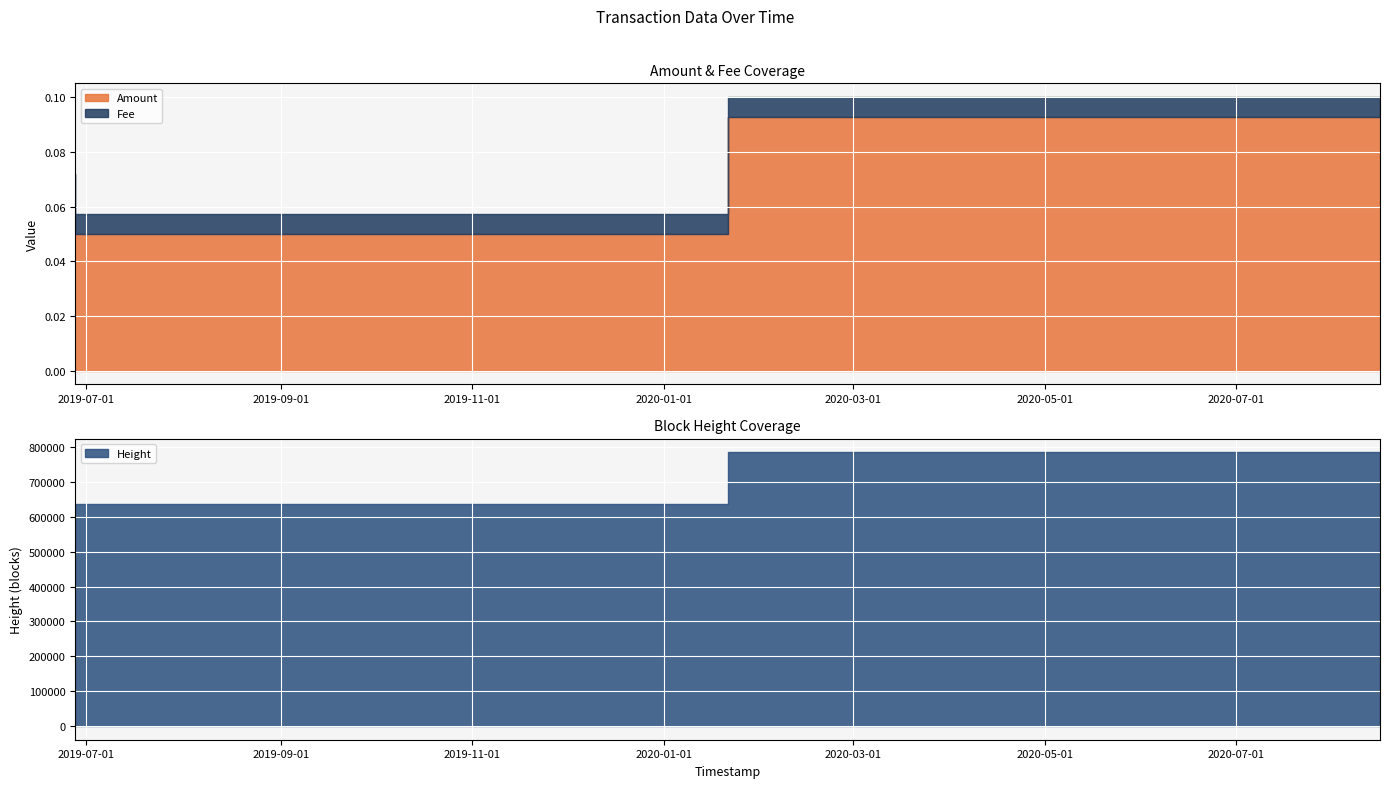

What is the spread (max minus min) of values at 2019-06-27 17:23:19?

636448.0